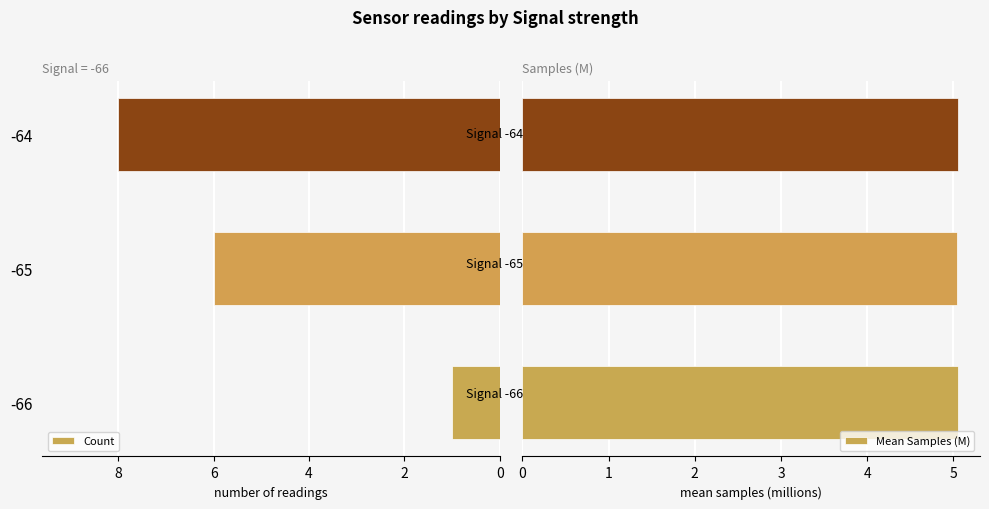

True or false: Count has a value of 2.9 at -65.

False